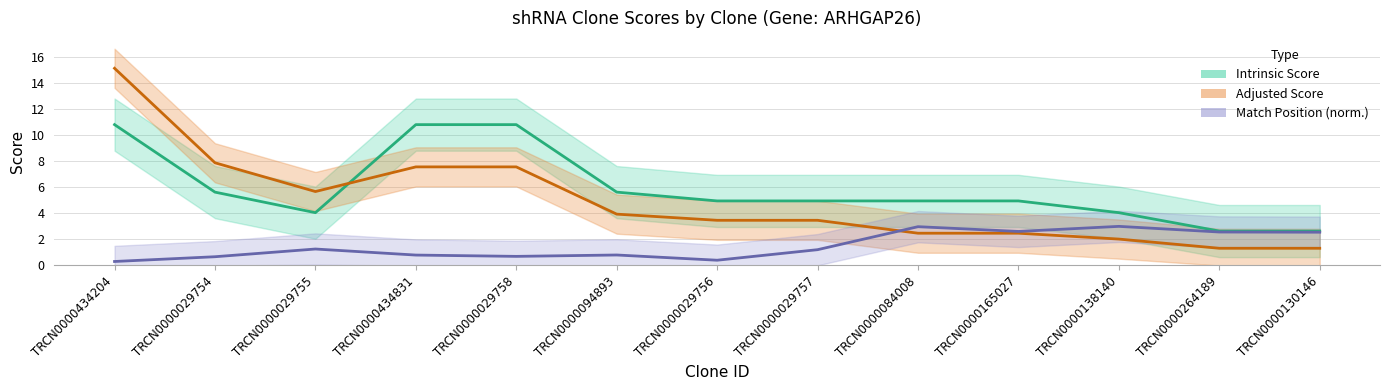

Reading left to right, transcribe all the data shown in this chart.

Intrinsic Score: 10.8	5.6	4.0	10.8	10.8	5.6	5.0	5.0	5.0	5.0	4.0	2.6	2.6
Adjusted Score: 15.1	7.9	5.7	7.6	7.6	3.9	3.5	3.5	2.5	2.5	2.0	1.3	1.3
Match Position: 0.3	0.7	1.3	0.8	0.7	0.8	0.4	1.2	3.0	2.6	3.0	2.6	2.6